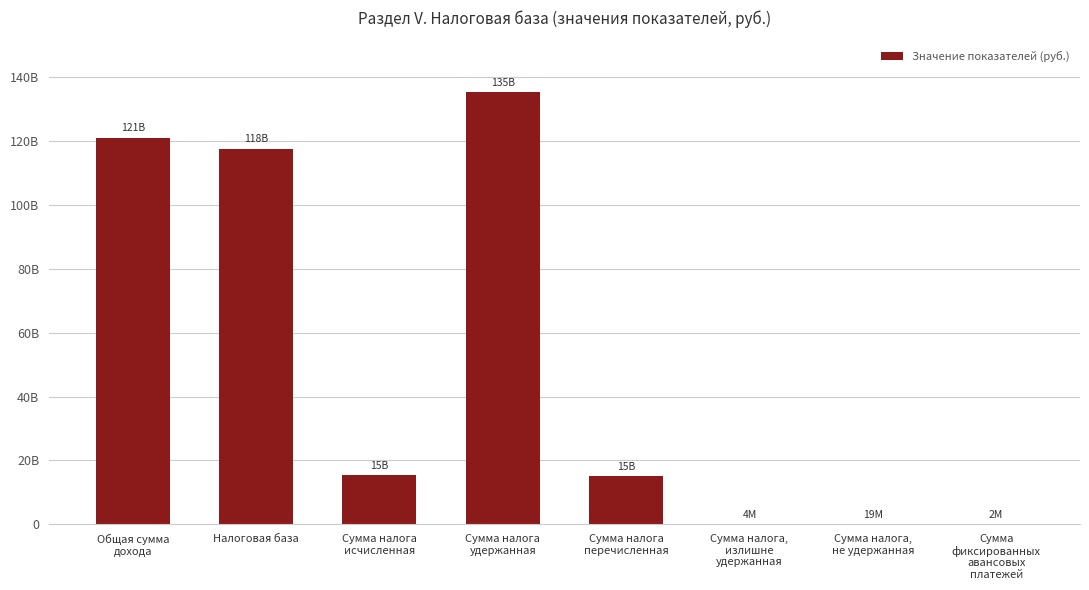

What is the label of the 8th bar from the right?

Общая сумма
дохода